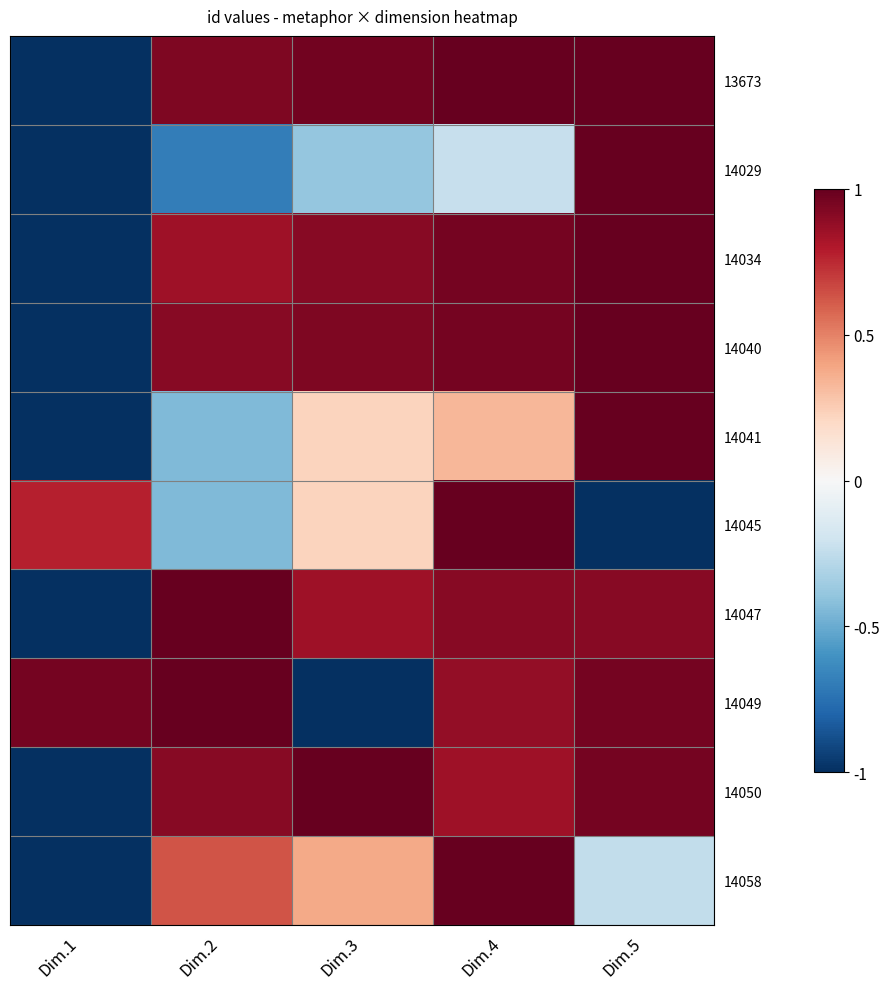

What is the smallest value displayed?

-1.0